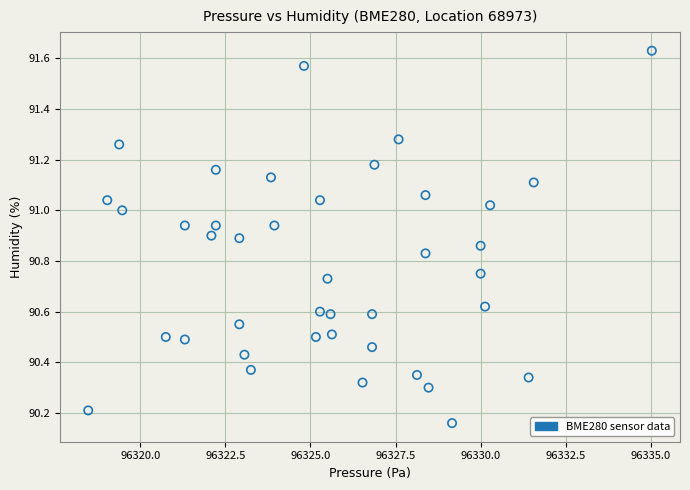

What is the range of Y values (max minus min)?

1.5